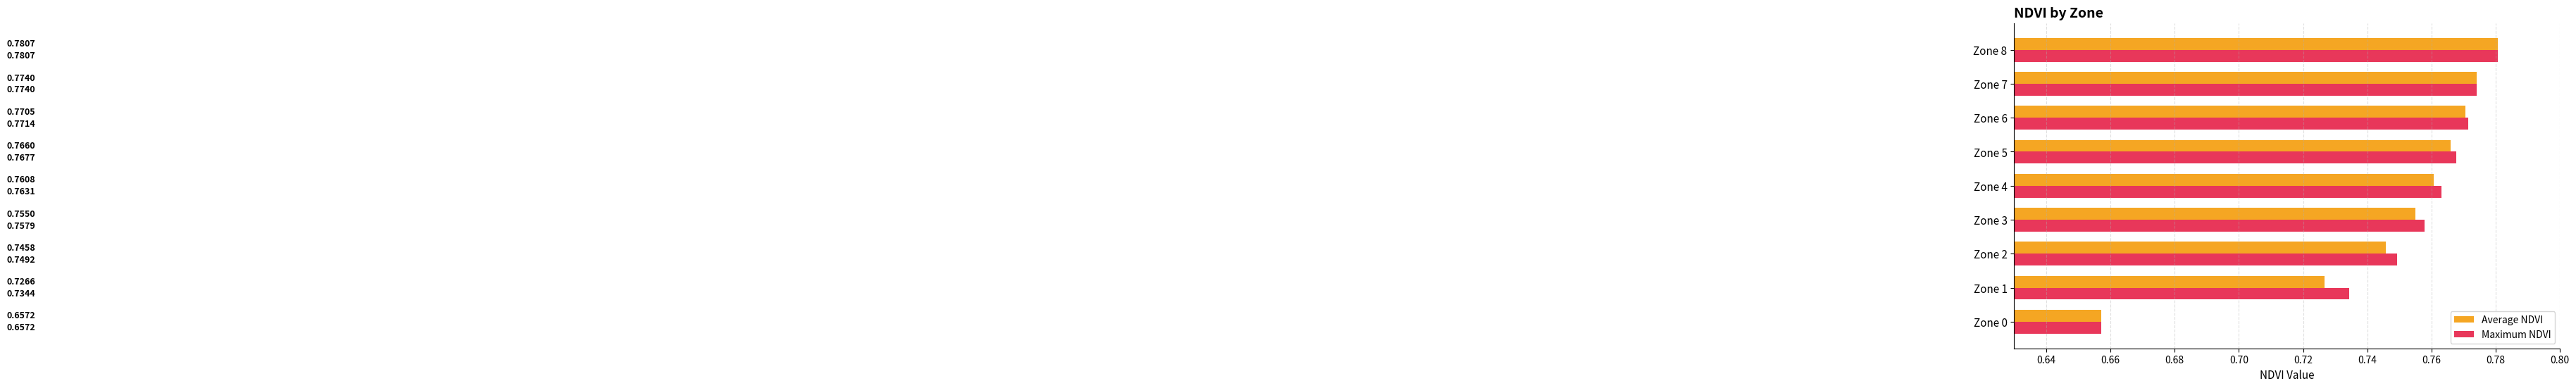

What is the total value across all series at Zone 6?

1.5